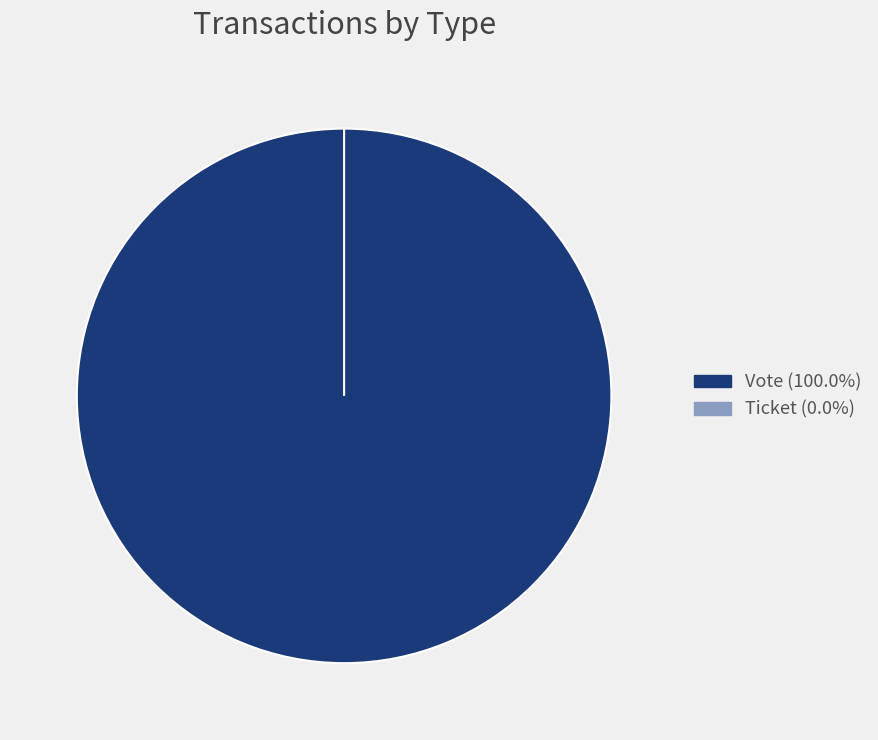

Rank the categories by value from lowest to highest.

Ticket, Vote